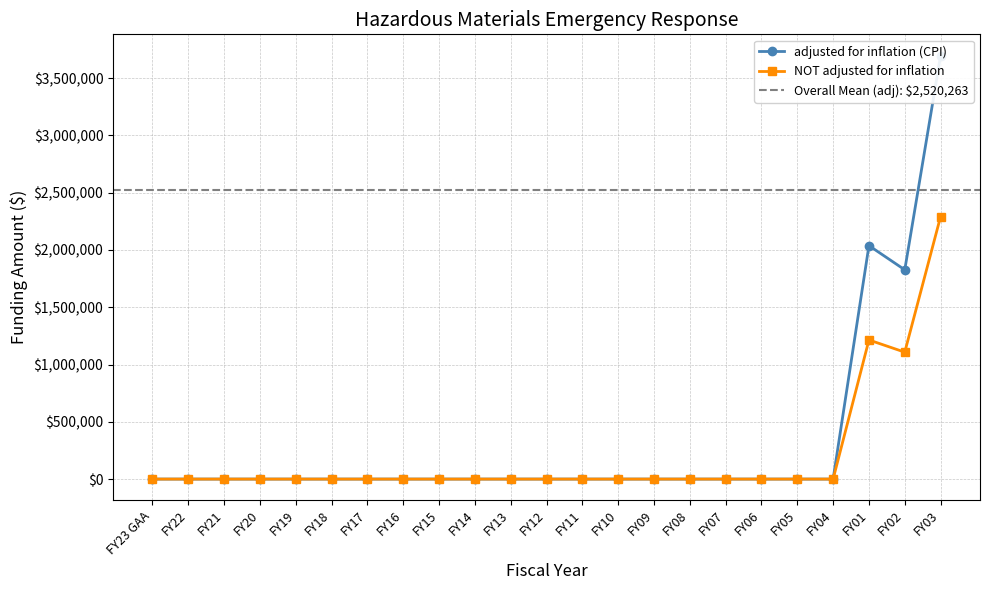

The value of adjusted for inflation (CPI) at FY16 is 0. True or false?

True